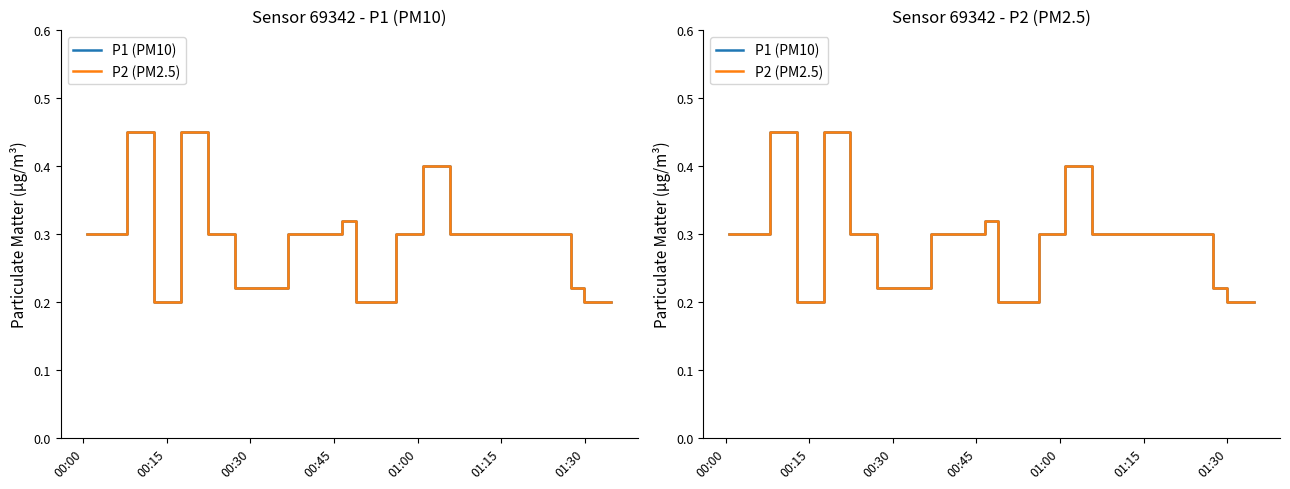

What are all the series names shown in the legend?

P1 (PM10), P2 (PM2.5)